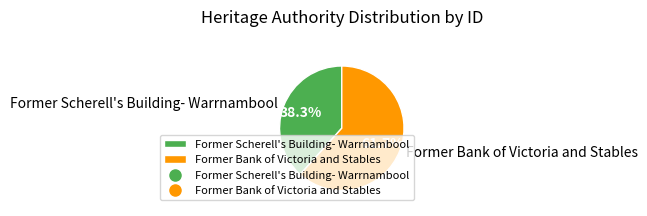

To the nearest percent, what portion does Former Bank of Victoria and Stables represent?

62%